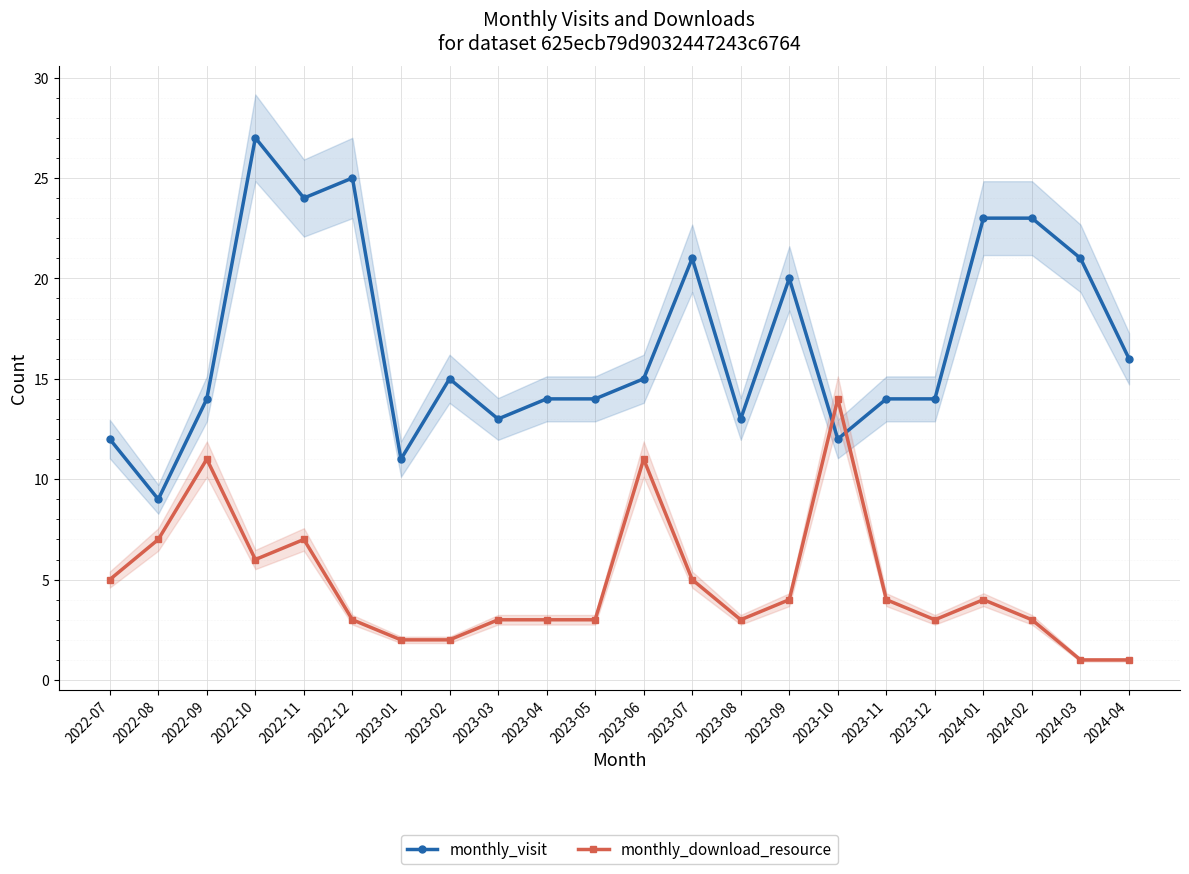

List the series in order of their overall mean, lowest first.

monthly_download_resource, monthly_visit